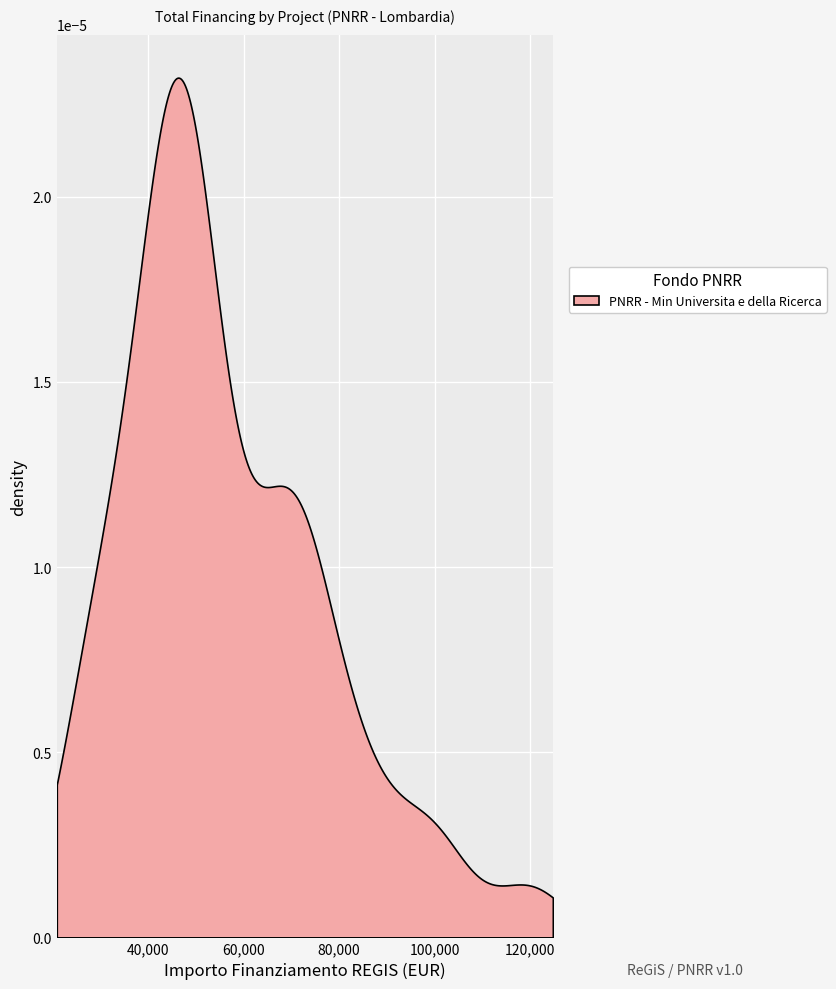

Reading left to right, list all the values displayed in this chart.

0=54144.9	1=36123.8	2=62062.4	3=44080.6	4=42816.5	5=66393.6	6=47794.5	7=46312.5	8=73886.6	9=84977.9	10=73250.1	11=41196.6	12=73636.1	13=48776.3	14=77926.5	15=44036.1	16=86371.0	17=63747.5	18=44978.7	19=27342.9	20=68925.6	21=41496.0	22=119783.4	23=97812.0	24=30558.8	25=48957.9	26=29640.7	27=52455.4	28=51504.7	29=48200.6	30=48646.7	31=54577.6	32=30978.2	33=70077.9	34=38513.5	35=25842.4	36=100847.1	37=46386.6	38=68180.1	39=45553.7